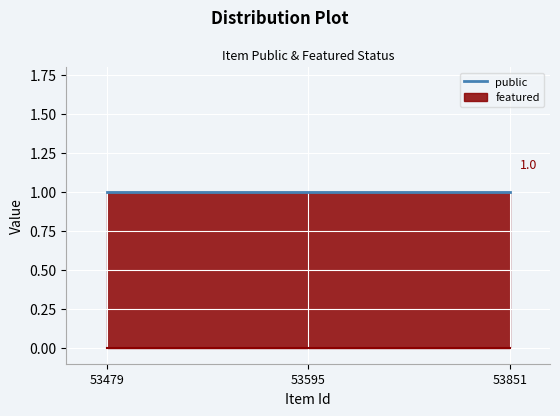

Between 53479 and 53595, which series saw the biggest shift?

public